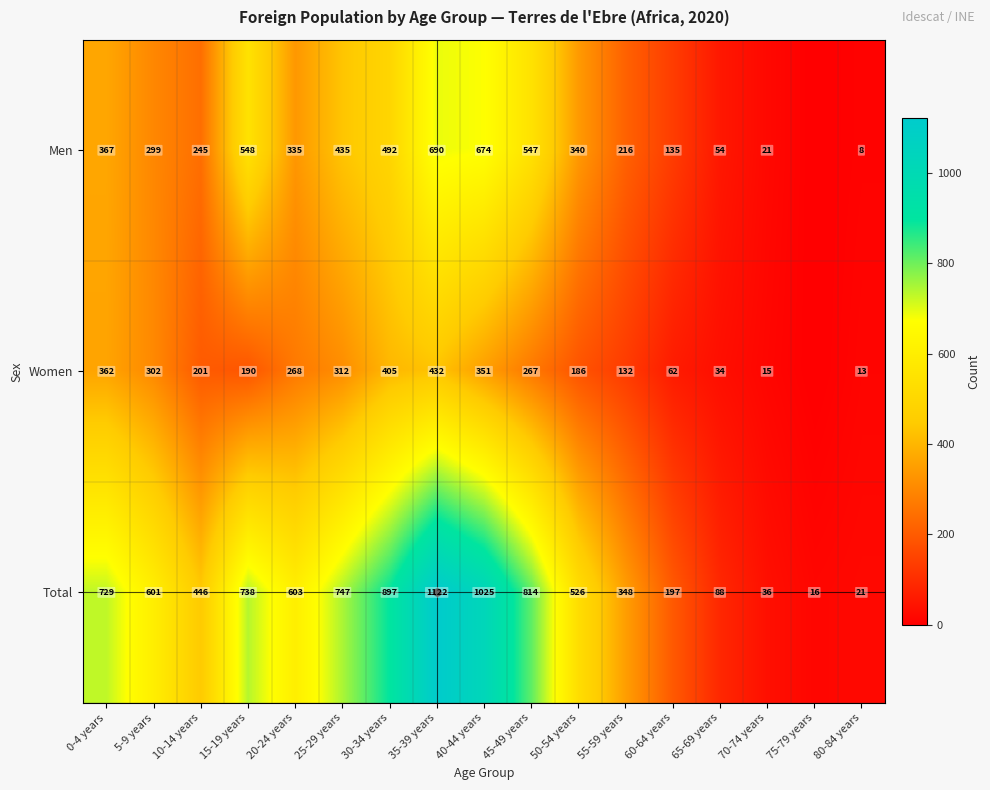

What is the difference between the second highest and second lowest values in the Total series?

1004